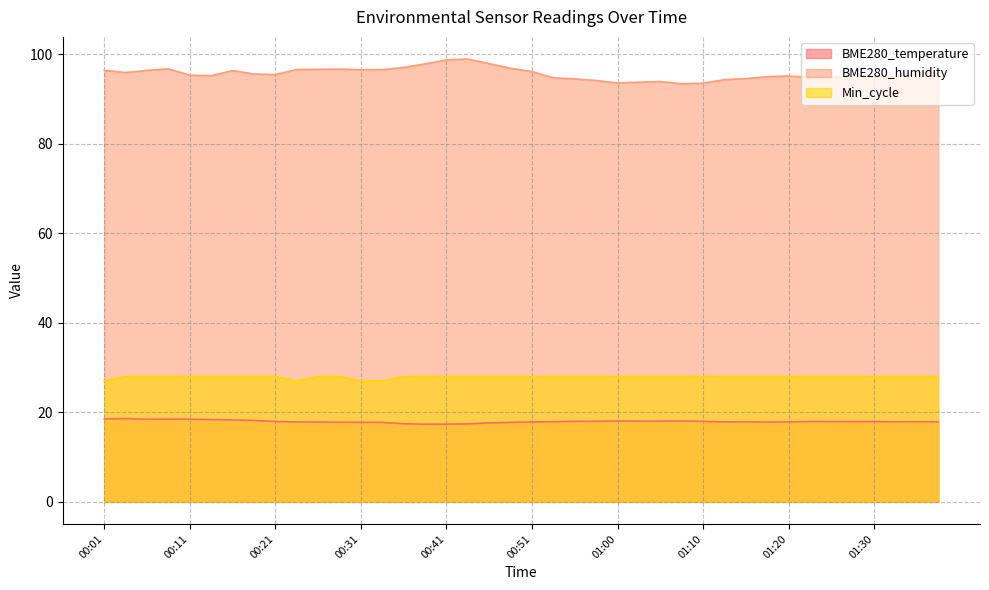

List the labels in order of Min_cycle value, smallest first.

00:01, 00:24, 00:31, 00:33, 00:04, 00:06, 00:09, 00:11, 00:14, 00:16, 00:19, 00:21, 00:26, 00:28, 00:36, 00:38, 00:41, 00:43, 00:46, 00:48, 00:51, 00:53, 00:56, 00:58, 01:00, 01:03, 01:05, 01:08, 01:10, 01:13, 01:15, 01:18, 01:20, 01:23, 01:25, 01:28, 01:30, 01:33, 01:35, 01:37